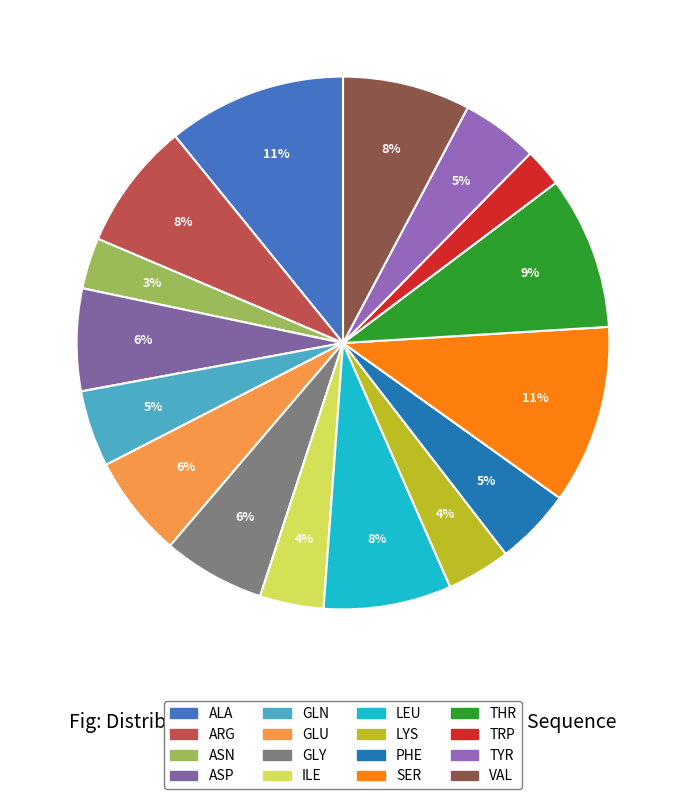

True or false: TYR accounts for 1% of the total.

False